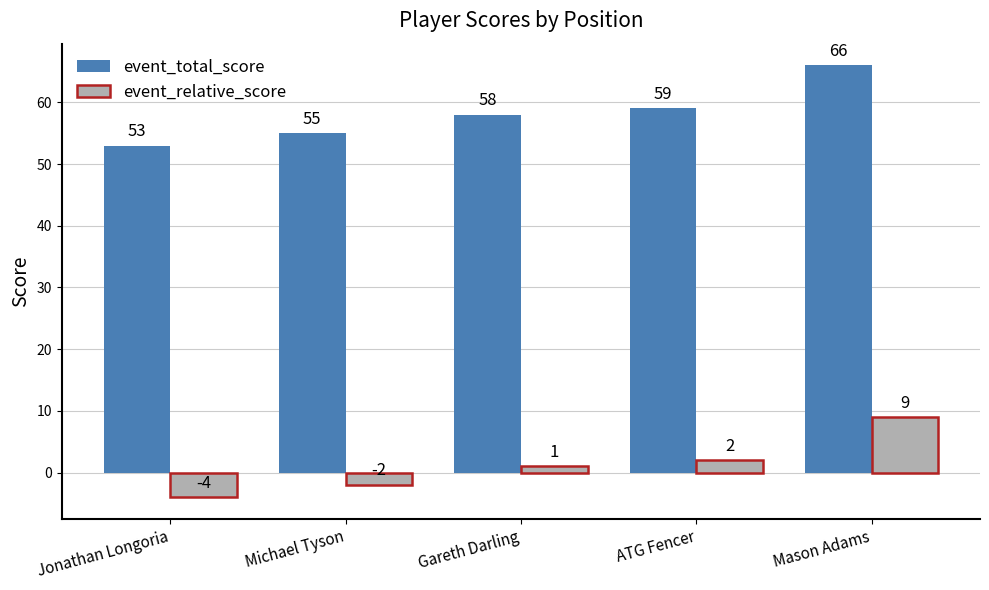

What is the minimum value shown in the chart?

-4